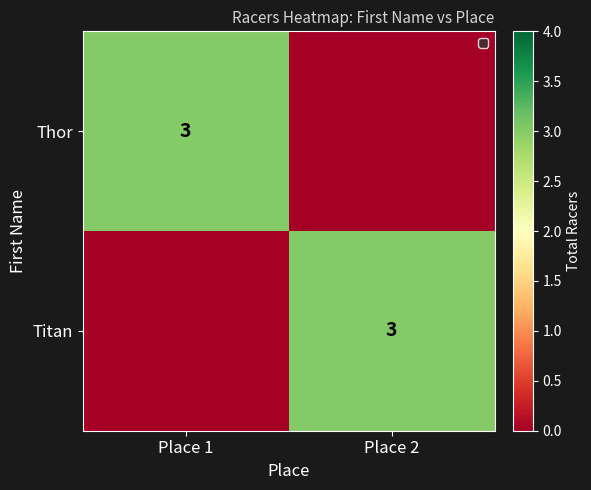

The Thor series shows 3 at Place 1. True or false?

True